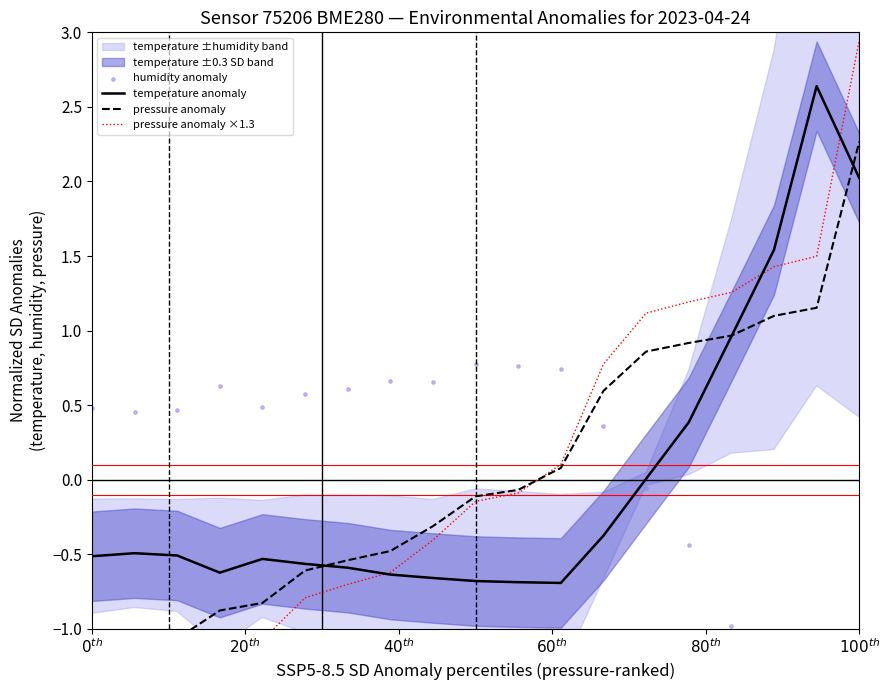

What are all the series names shown in the legend?

temperature anomaly, pressure anomaly, pressure anomaly ×1.3, humidity anomaly